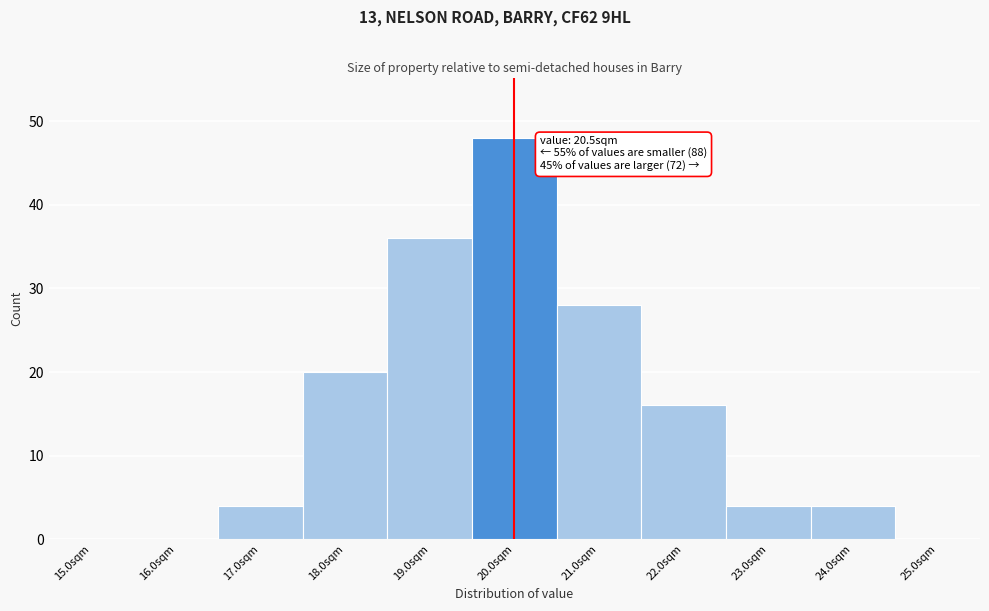

Reading left to right, transcribe all the data shown in this chart.

15.0sqm=0	16.0sqm=0	17.0sqm=4	18.0sqm=20	19.0sqm=36	20.0sqm=48	21.0sqm=28	22.0sqm=16	23.0sqm=4	24.0sqm=4	25.0sqm=0